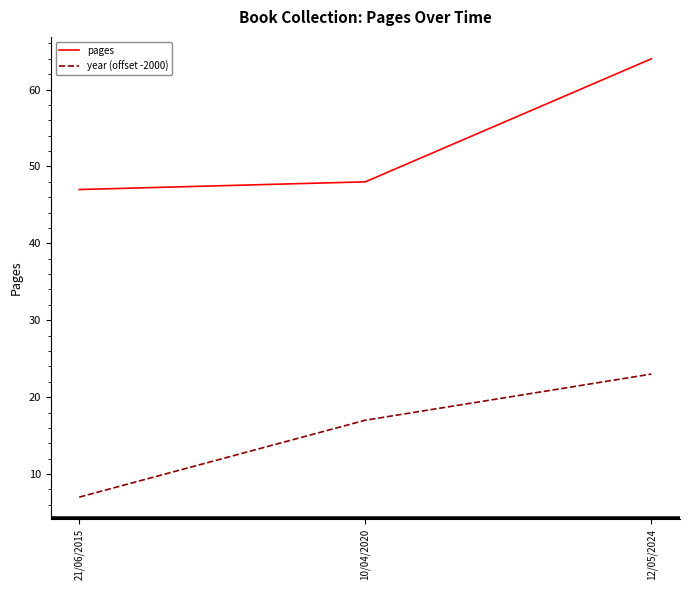

Read the pages value at 21/06/2015, to the nearest 5.

45